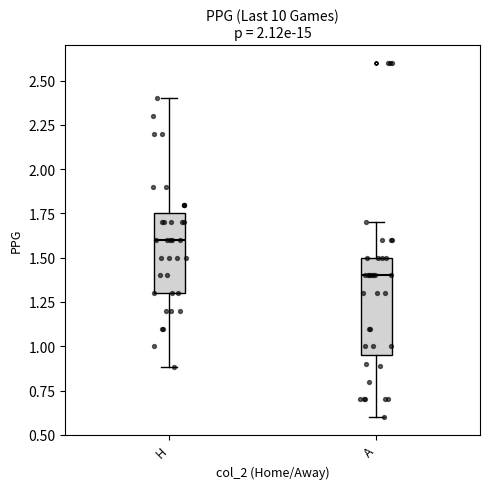

Where is the lower edge of the box for A on the y-axis? The values are not printed on the chart, so give them approximately, as read against the axis.

0.95